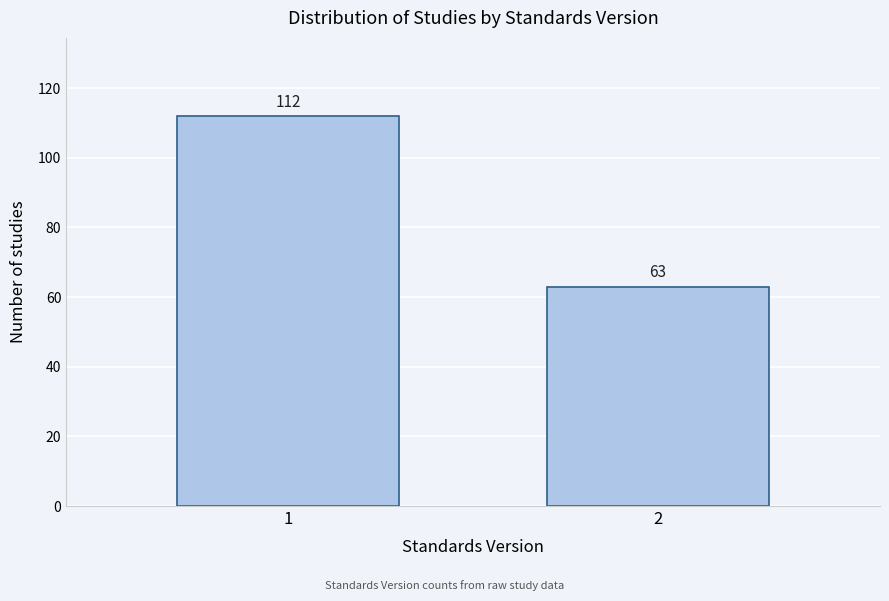

Reading left to right, list all the values displayed in this chart.

1=112	2=63